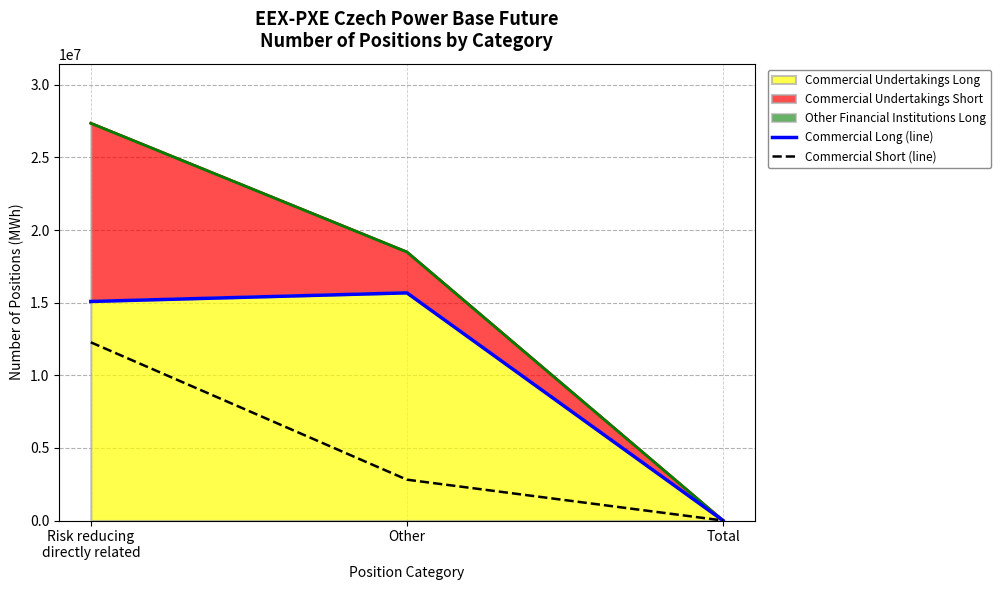

Which category has the highest value in the Commercial Long (line) series?

Other